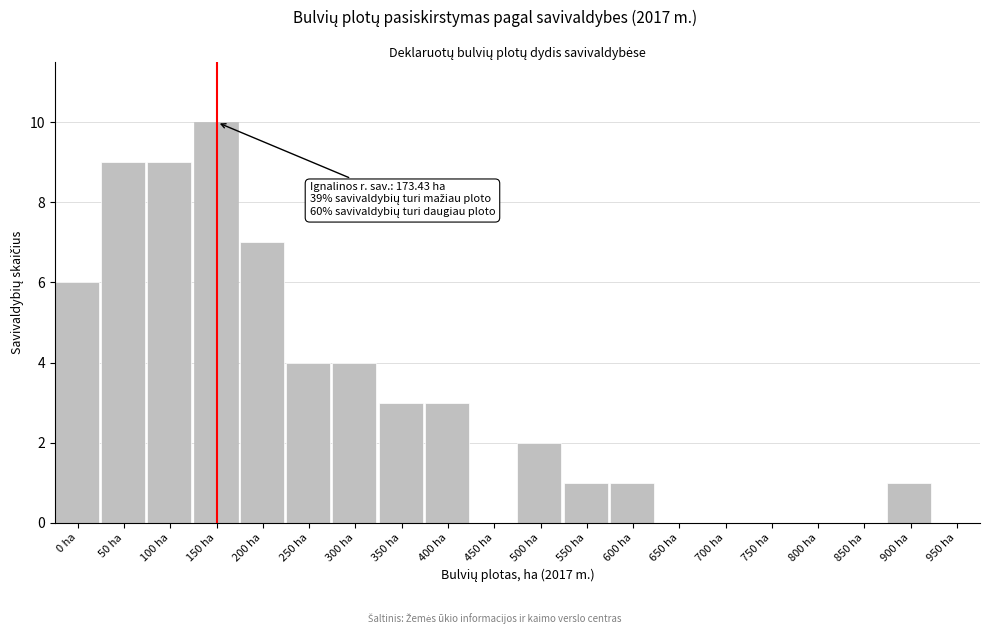

Reading left to right, list all the values displayed in this chart.

0 ha=6	50 ha=9	100 ha=9	150 ha=10	200 ha=7	250 ha=4	300 ha=4	350 ha=3	400 ha=3	450 ha=0	500 ha=2	550 ha=1	600 ha=1	650 ha=0	700 ha=0	750 ha=0	800 ha=0	850 ha=0	900 ha=1	950 ha=0